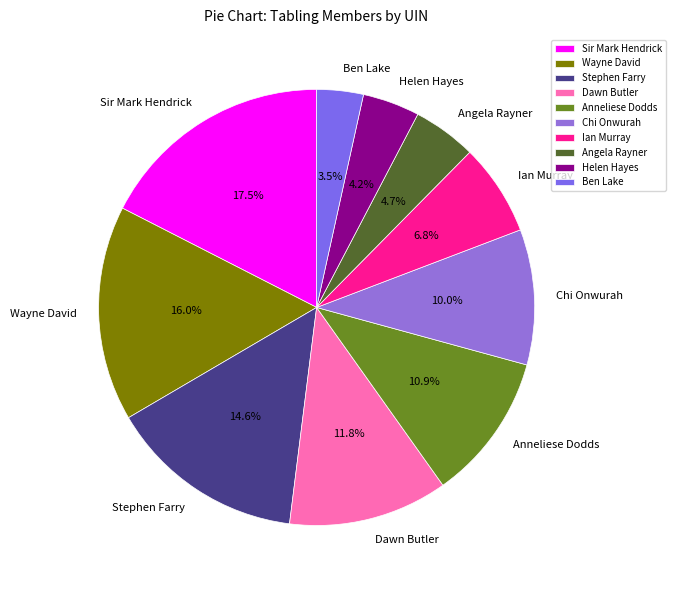

What is the total percentage of Wayne David and Angela Rayner?

20.7%